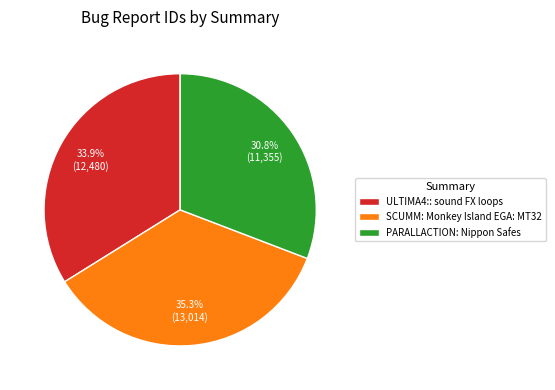

What is the smallest slice in the pie chart?

PARALLACTION: Nippon Safes